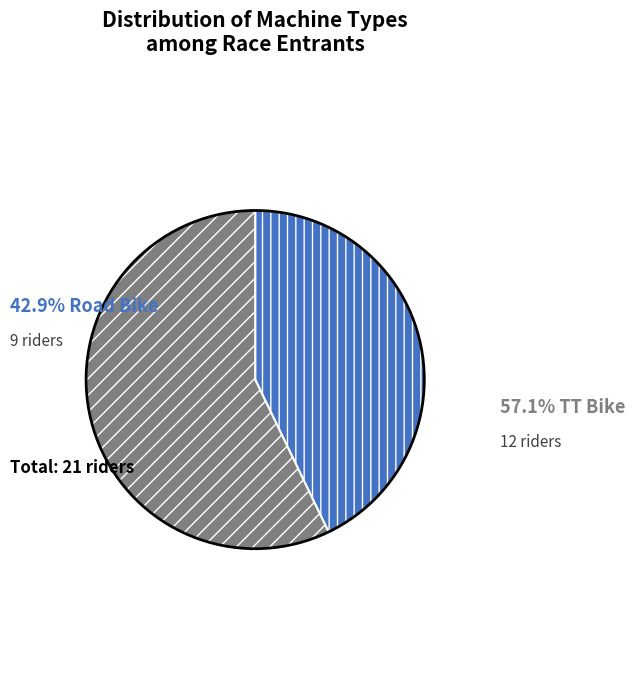

Is there any slice that represents more than half of the pie?

Yes